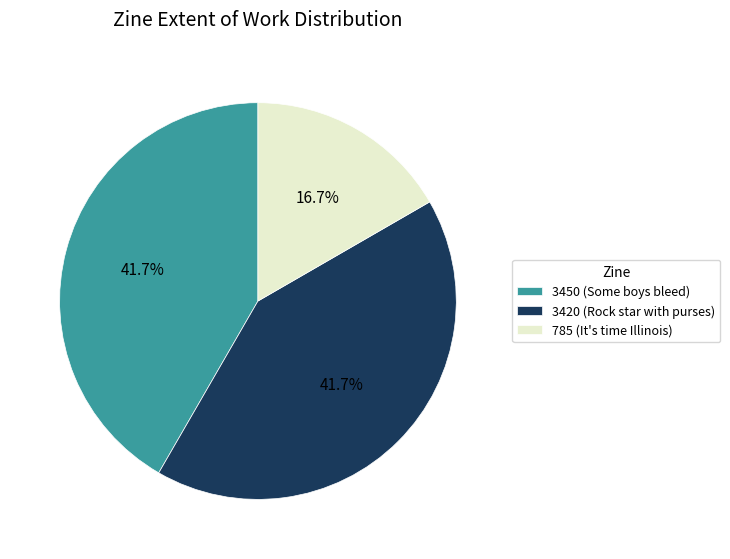

The 3420 (Rock star with purses) slice represents 42% of the pie. True or false?

True